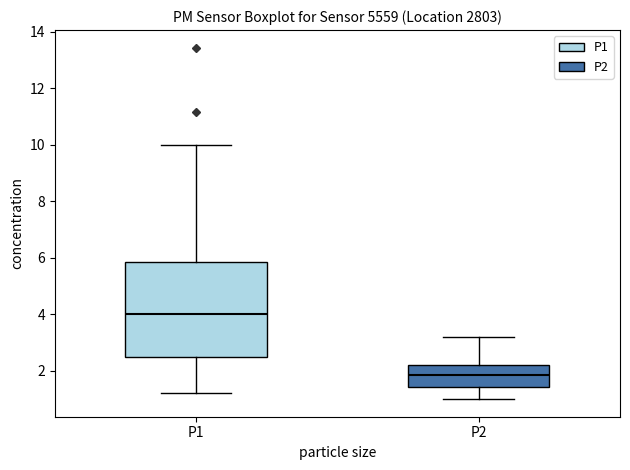

Reading left to right, read every box against the y-axis: the position of its median line, the range the box covers, and the ends of its whiskers. The values are not printed on the chart, so give them approximately, as read against the axis.

P1: median 4.0, box 2.4 to 5.8, whiskers 1.2 to 10.0
P2: median 1.8, box 1.4 to 2.2, whiskers 1.0 to 3.2